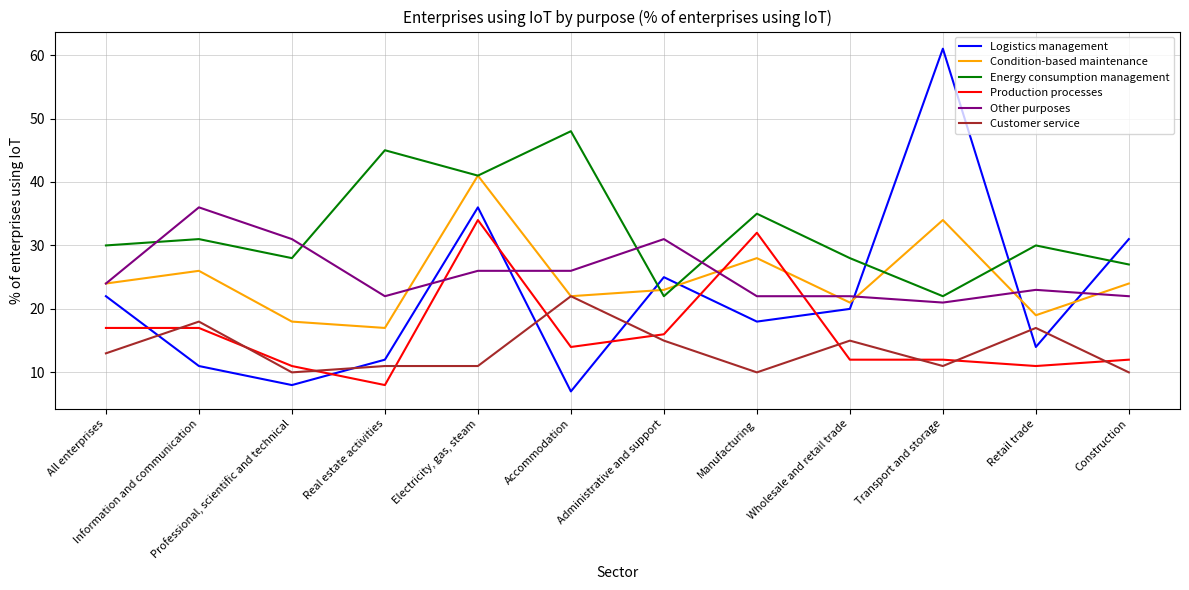

Does the chart have visible grid lines?

Yes